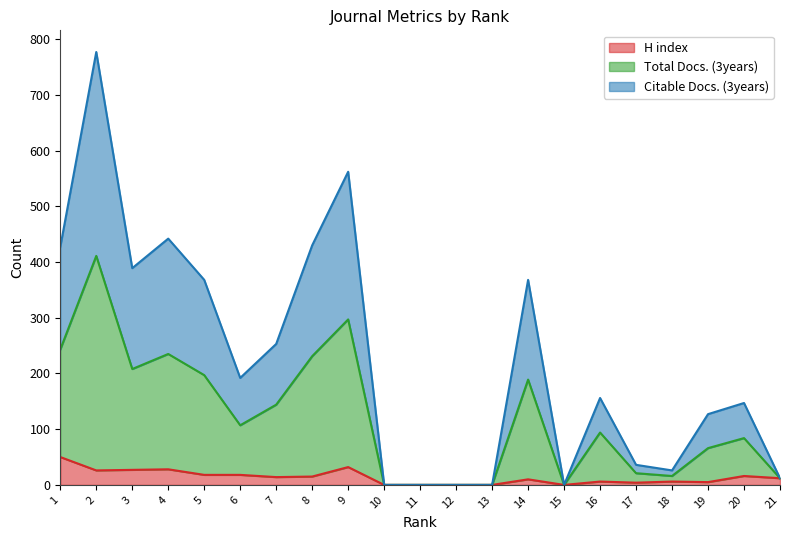

What is the maximum value for H index?

50